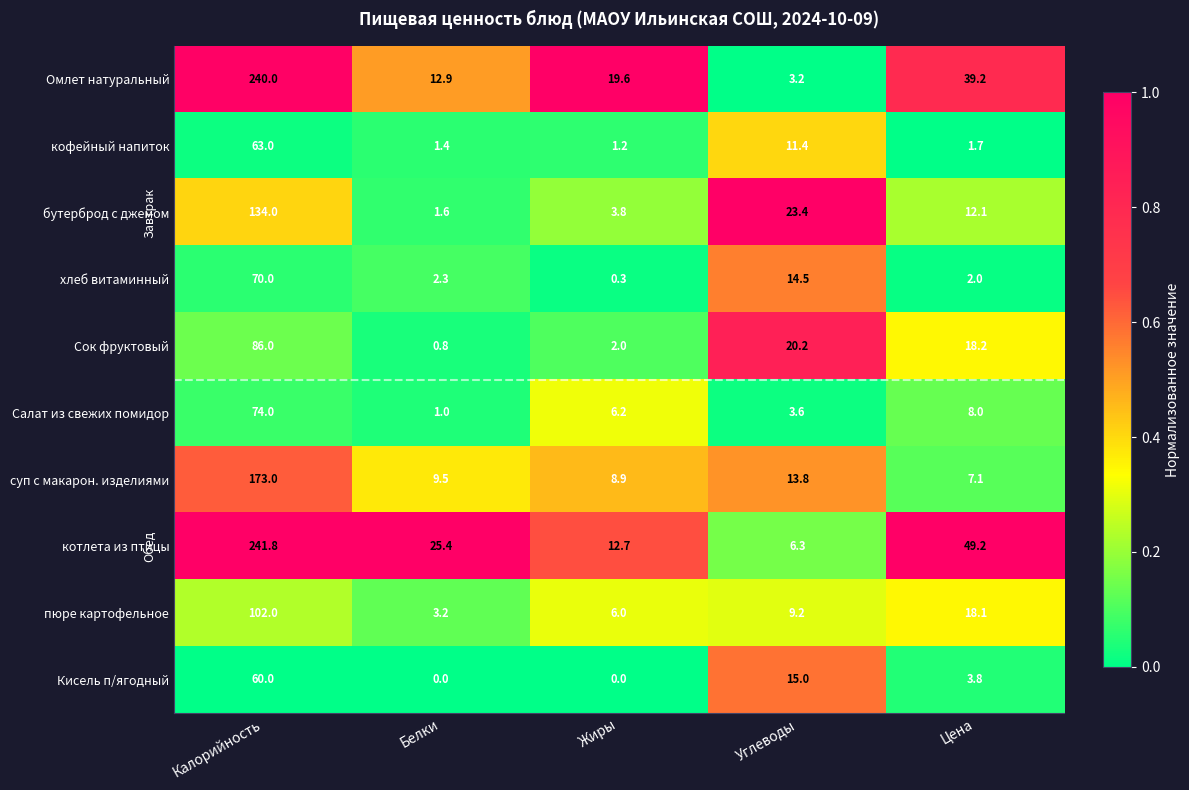

Which series has the largest total across all categories?

котлета из птицы